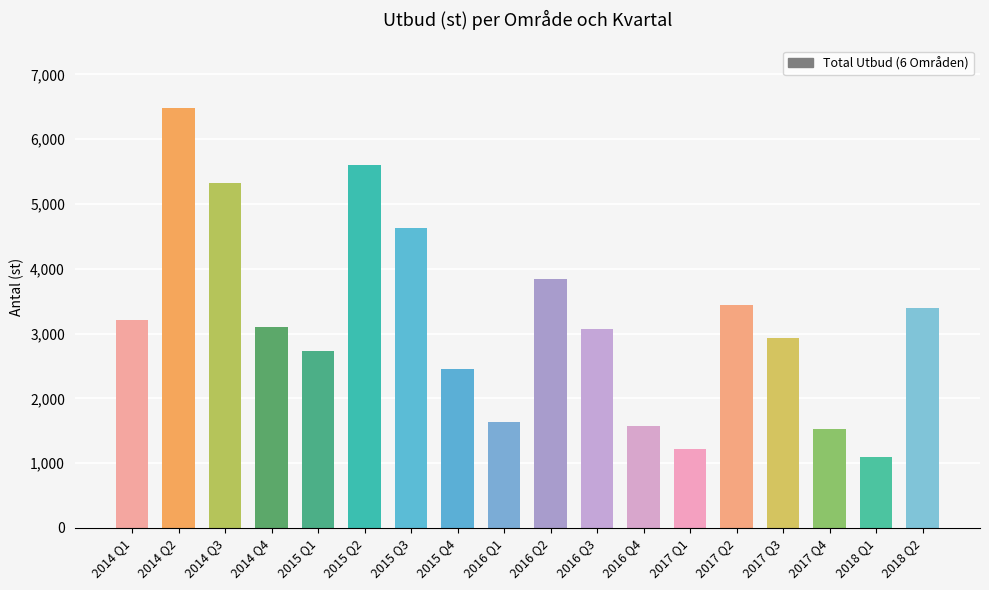

What is the difference between the values at 2014 Q1 and 2014 Q2?

3272